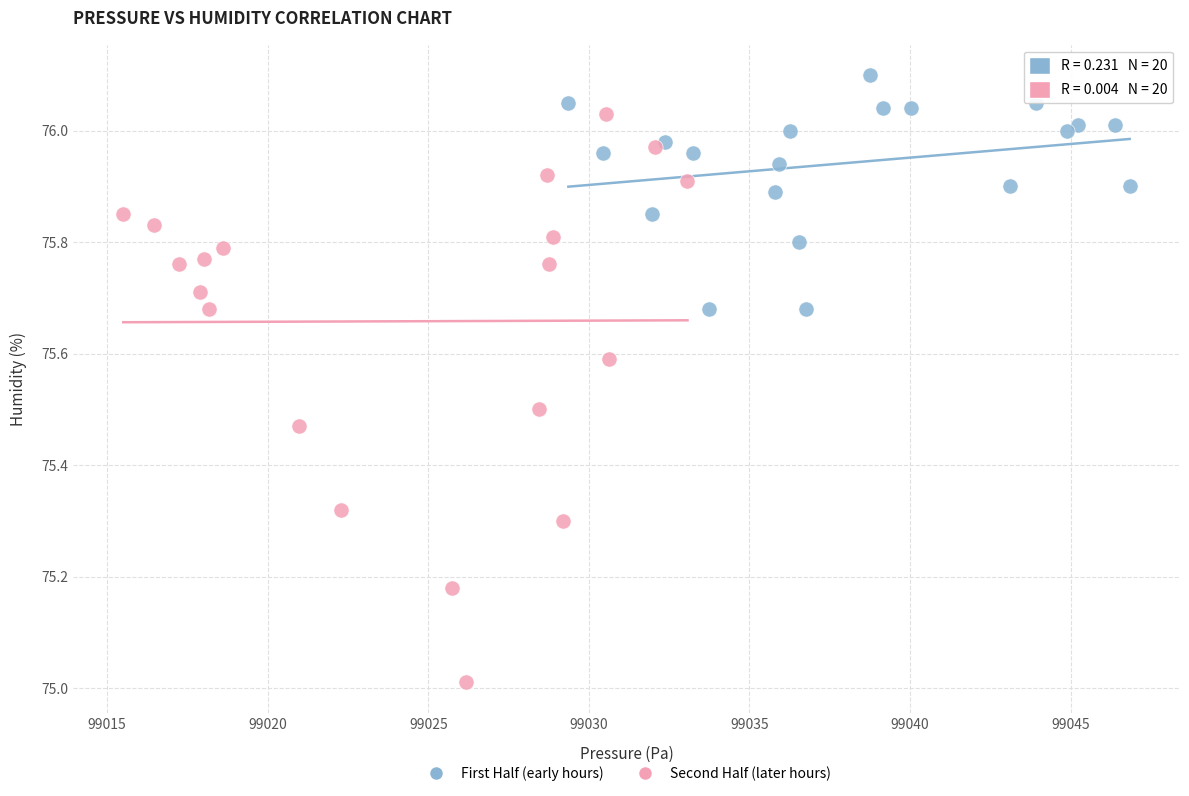

Which series contains the highest Y value?

First Half (early hours)